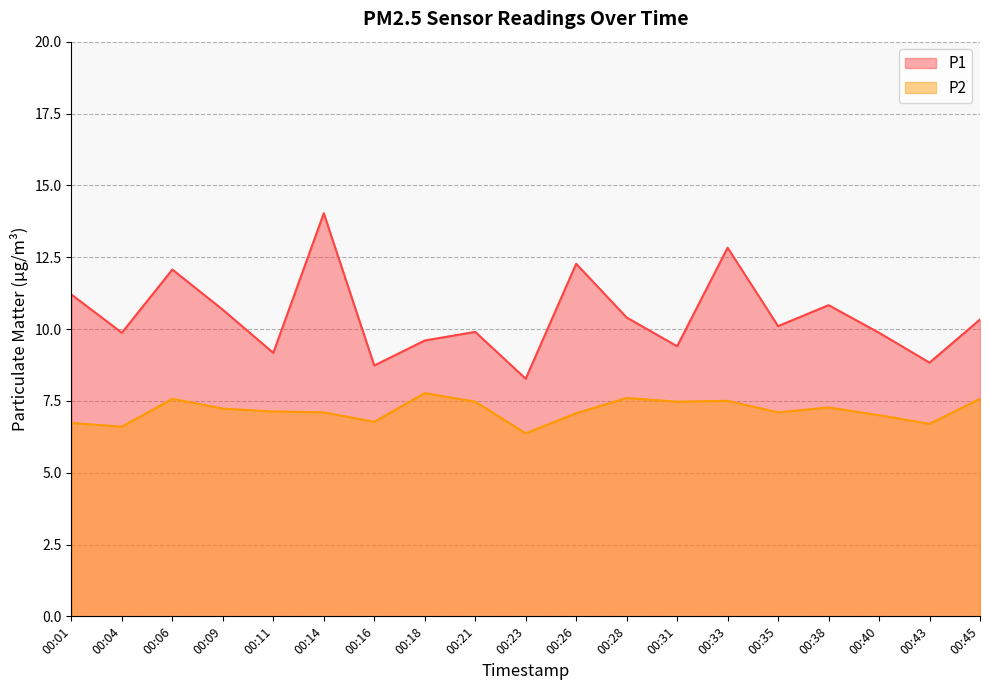

Does the chart display data point markers on the line(s)?

No